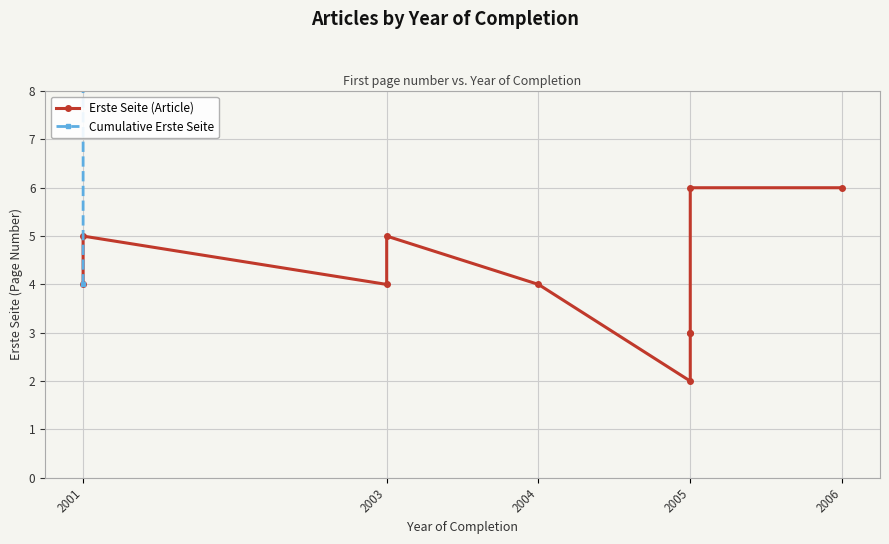

What is the total value across all series at 2004?

26